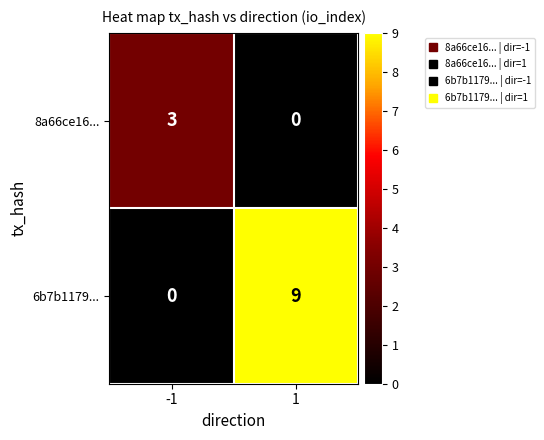

What is the total value across all series at -1?

3